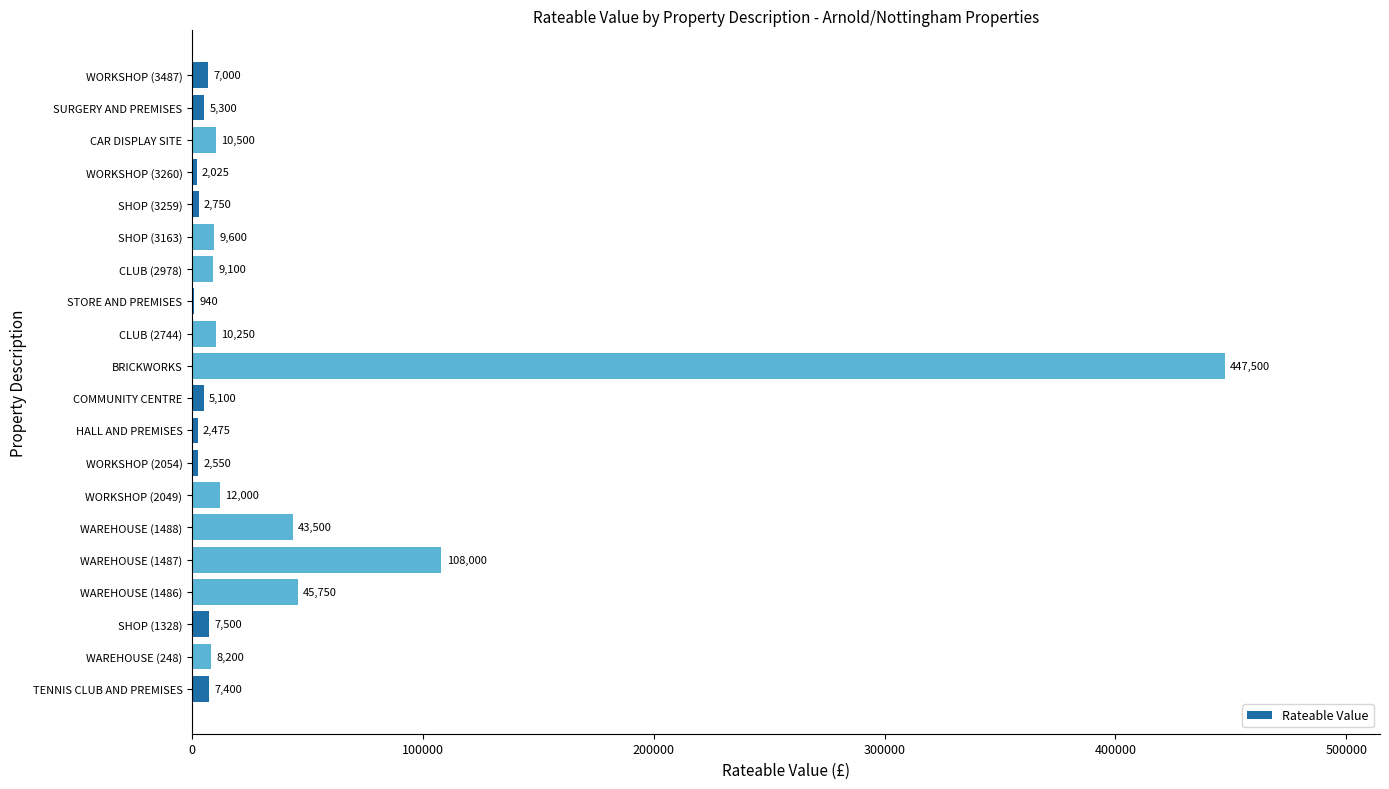

What is the sum of the values at WAREHOUSE (1487) and SURGERY AND PREMISES?

113300